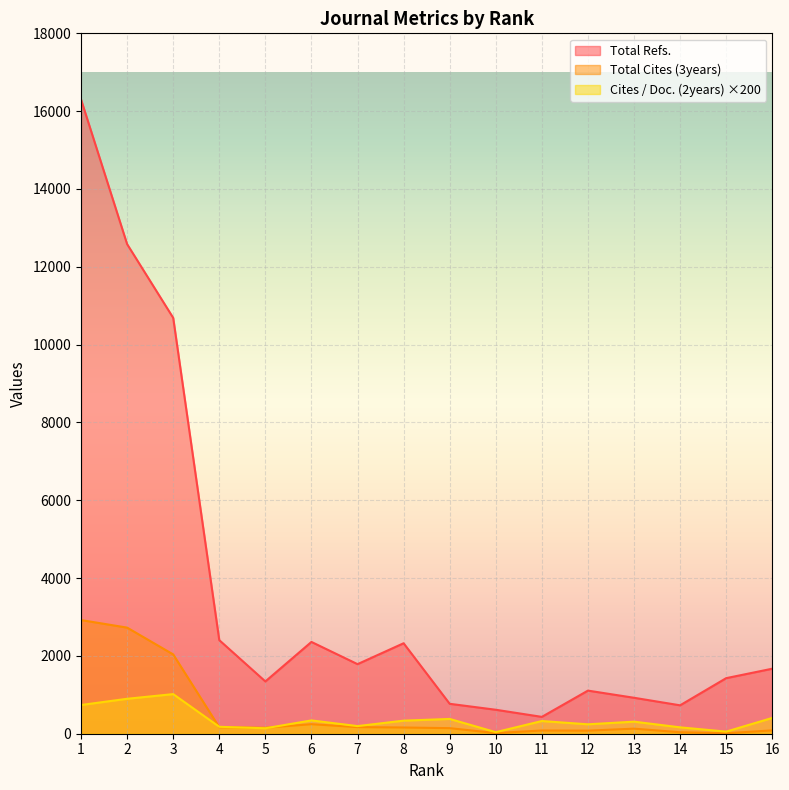

How many lines are shown in the chart?

3